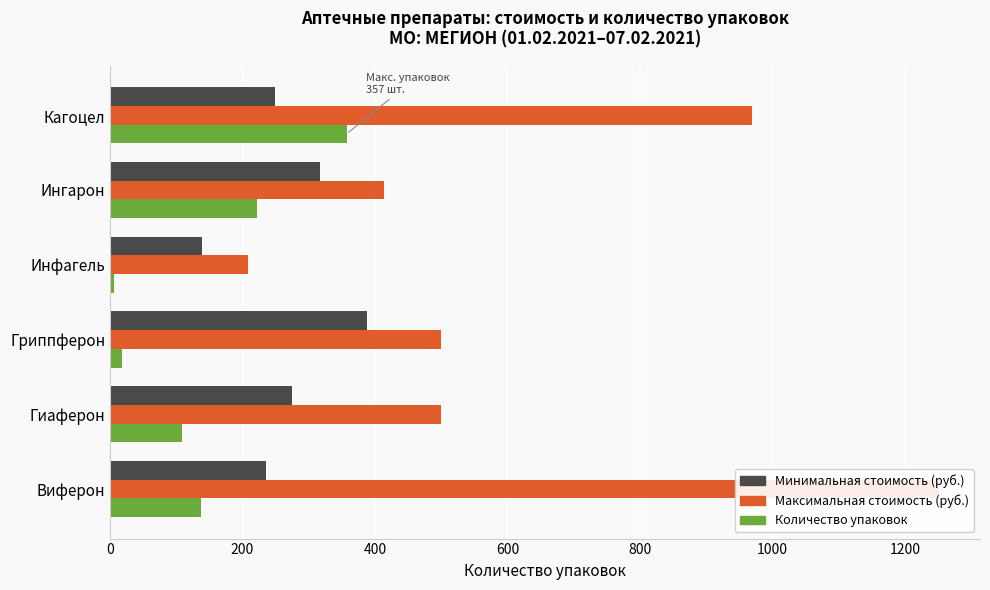

What are all the series names shown in the legend?

Минимальная стоимость, Максимальная стоимость, Количество упаковок